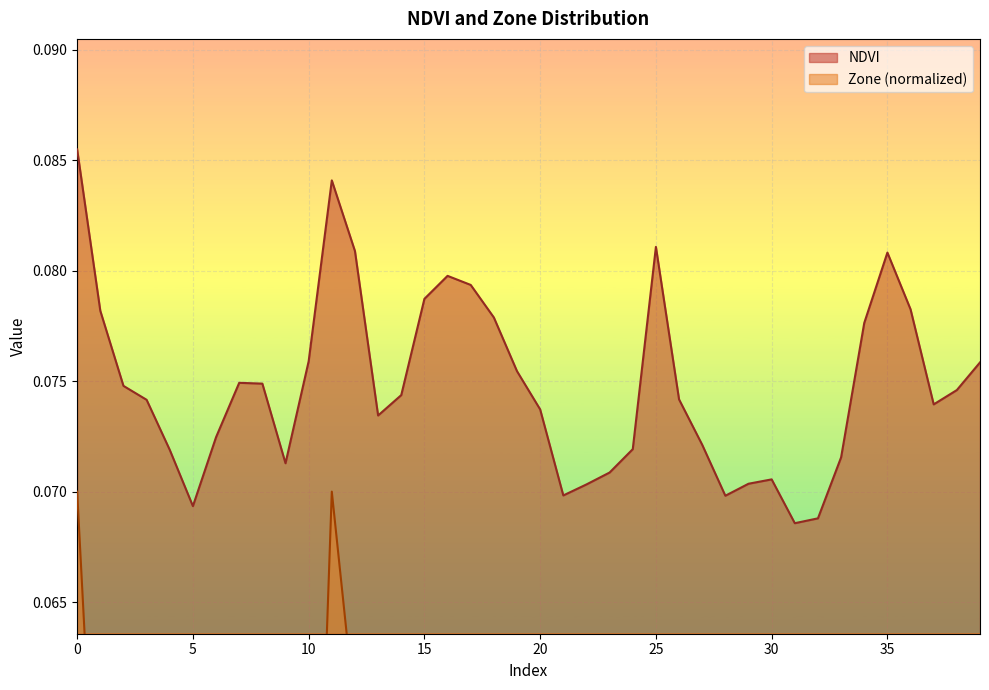

How many lines are shown in the chart?

2